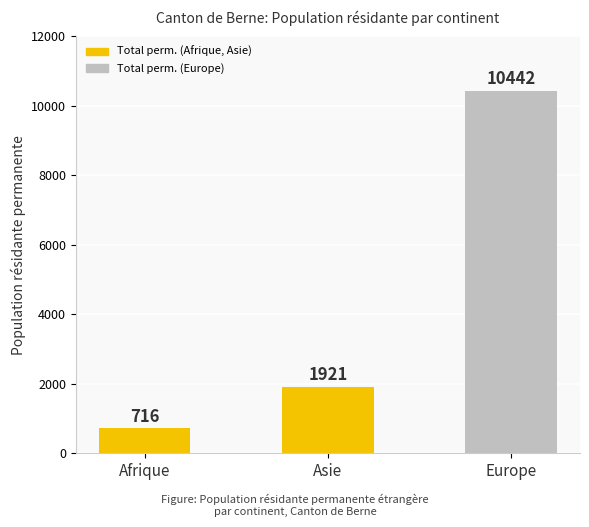

Between Europe and Afrique, which is larger?

Europe